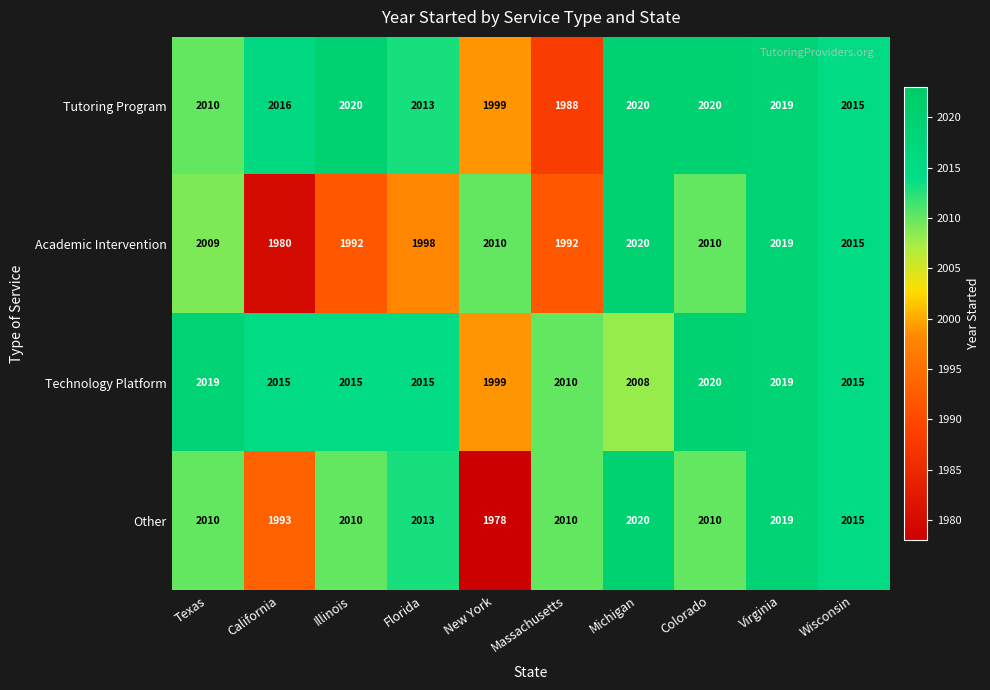

Read the Other value at Wisconsin, to the nearest 5.

2015